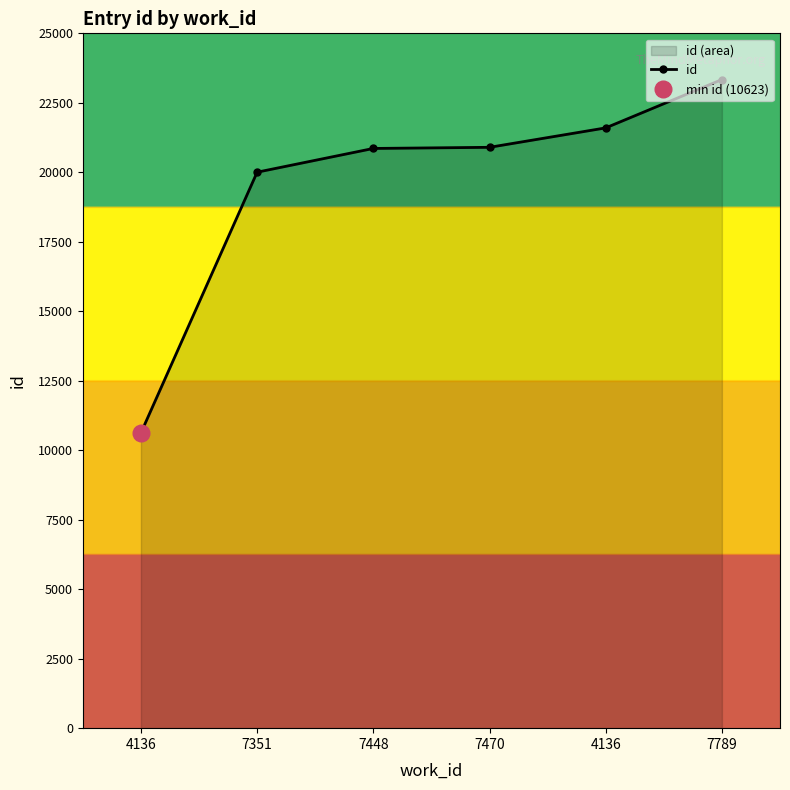

Which label corresponds to the smallest value in the chart?

4136